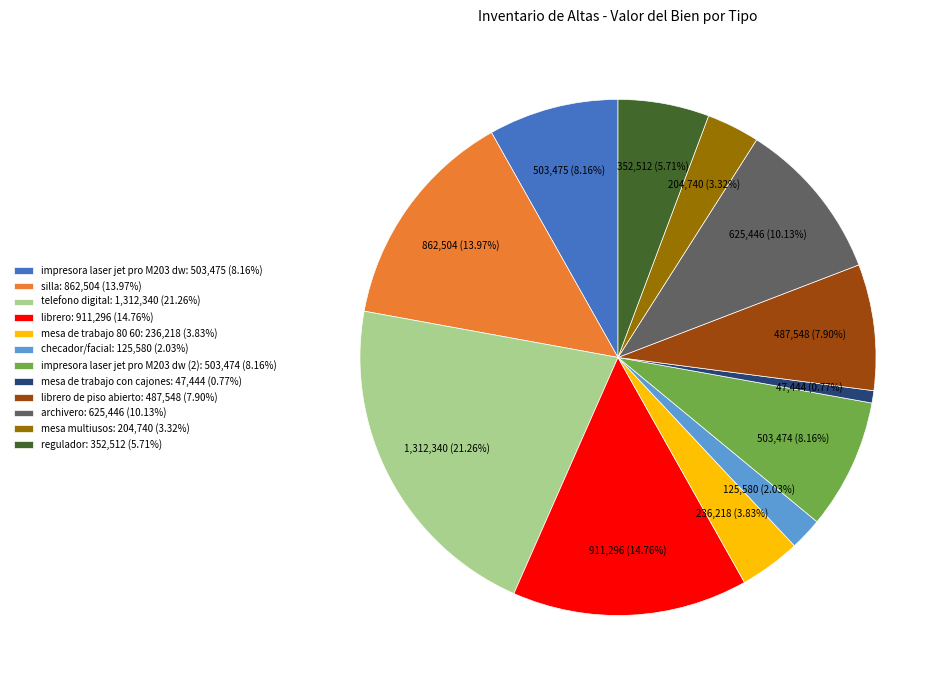

How many segments does this pie chart have?

12